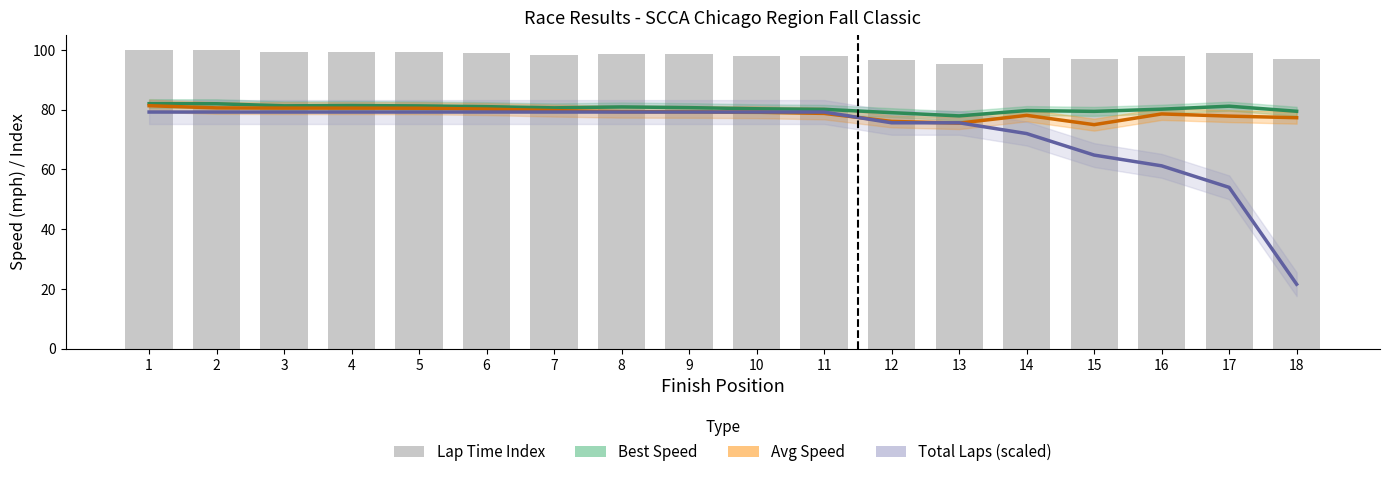

Where does the Total Laps (scaled) series first go above 79?

1